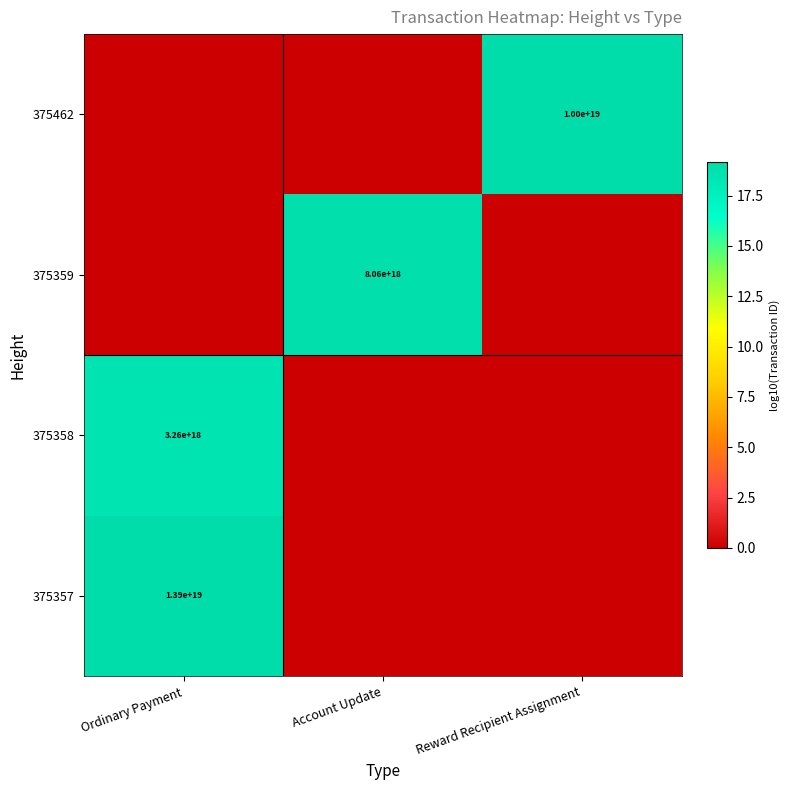

The 375357 series shows 4937933620286907392 at Ordinary Payment. True or false?

False